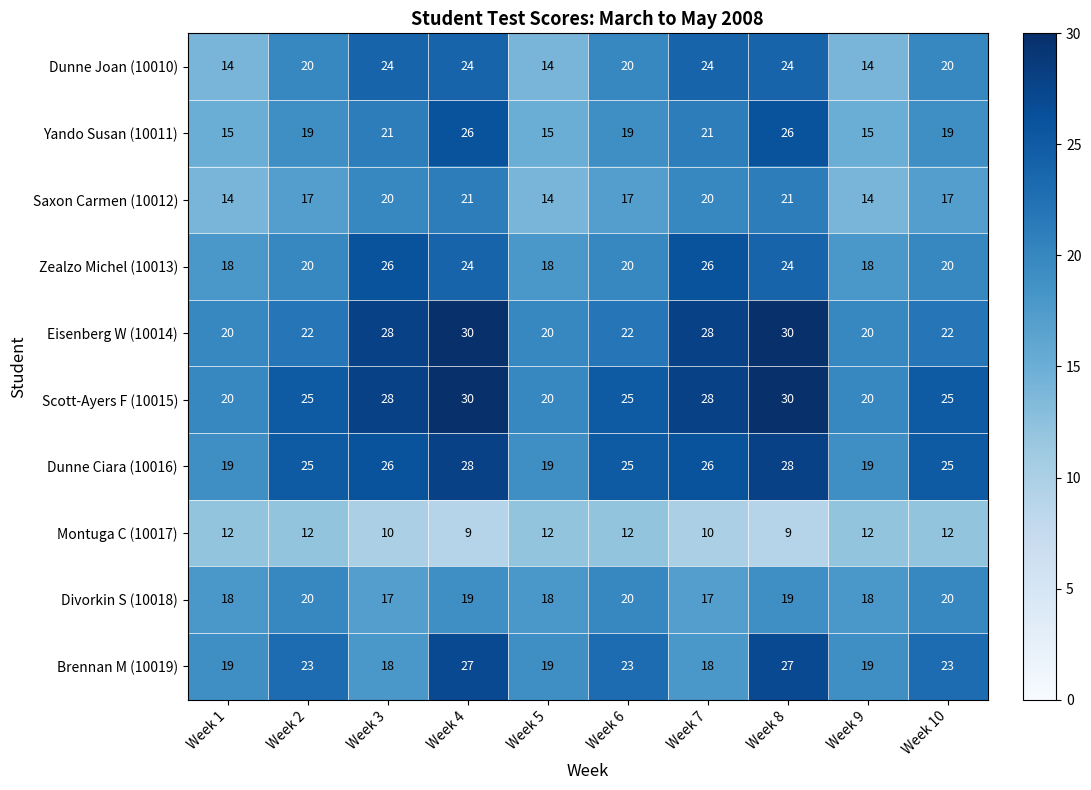

Count the Montuga C (10017) values in the range 10 to 12.

8